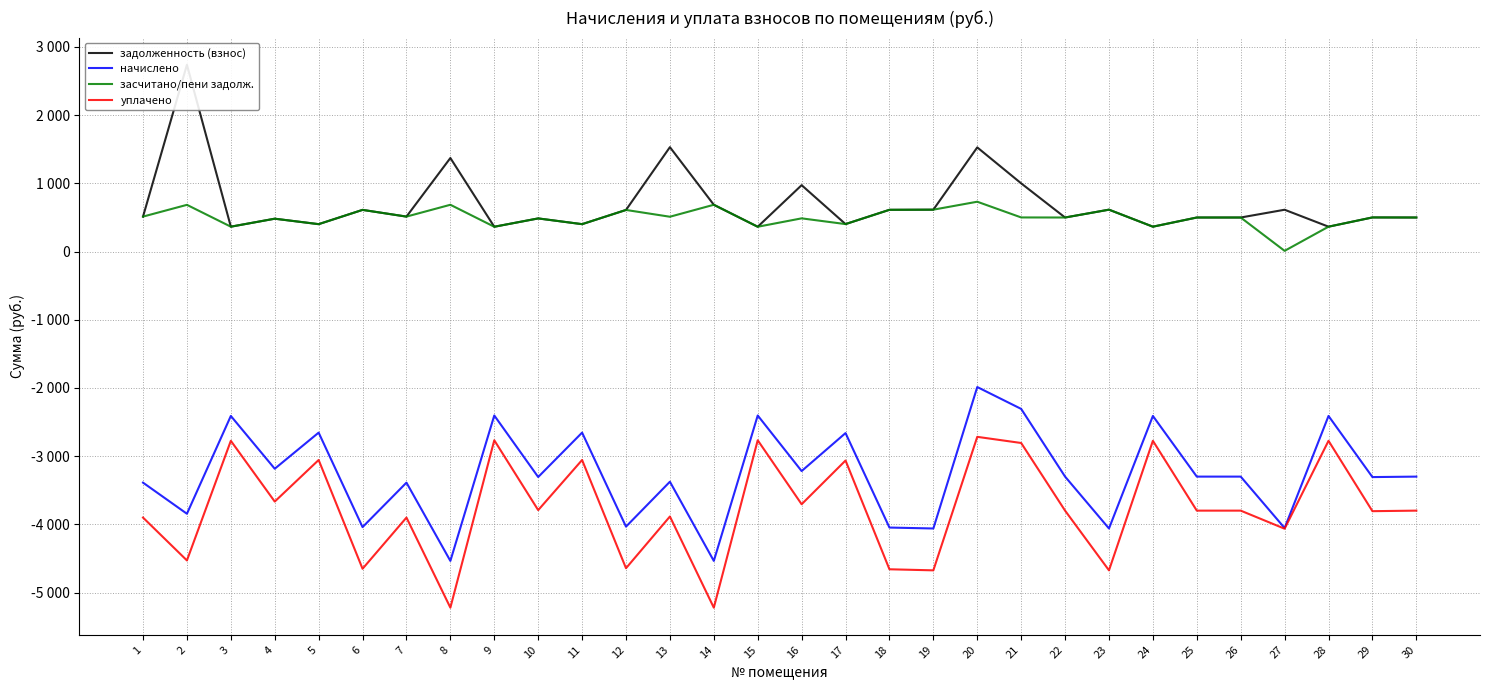

True or false: задолженность (взнос) and засчитано/пени задолж. intersect in this chart.

False